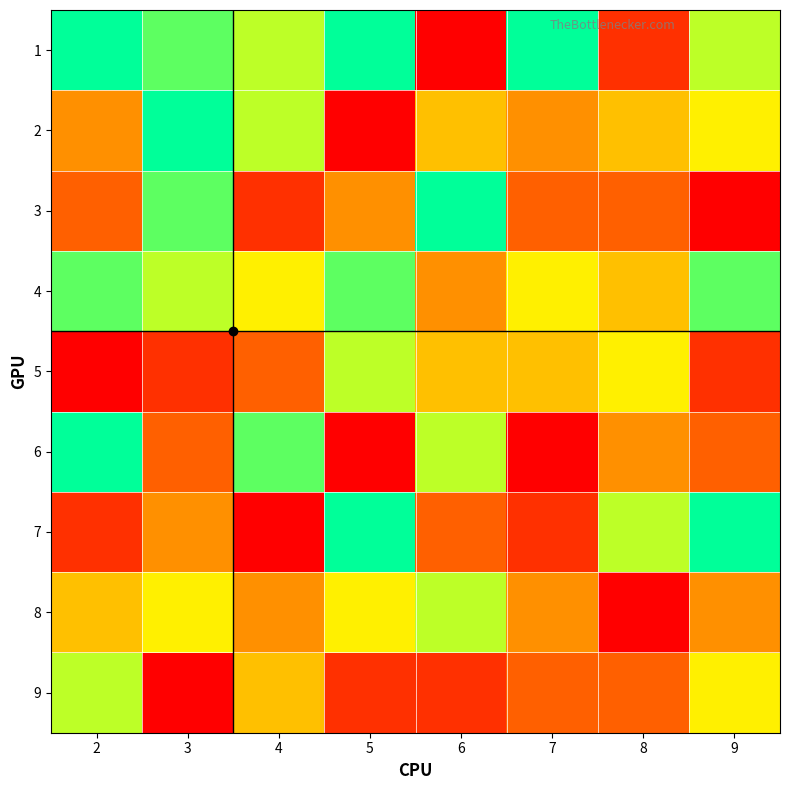

Between 2 and 4, which series saw the biggest shift?

2